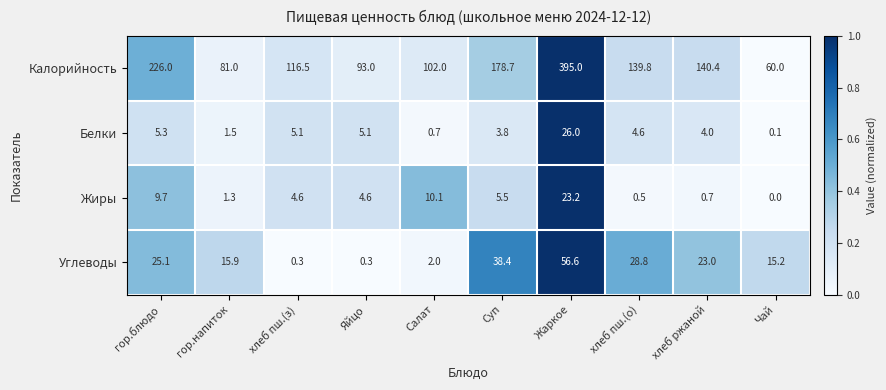

What is the highest value of the Калорийность series?

395.0